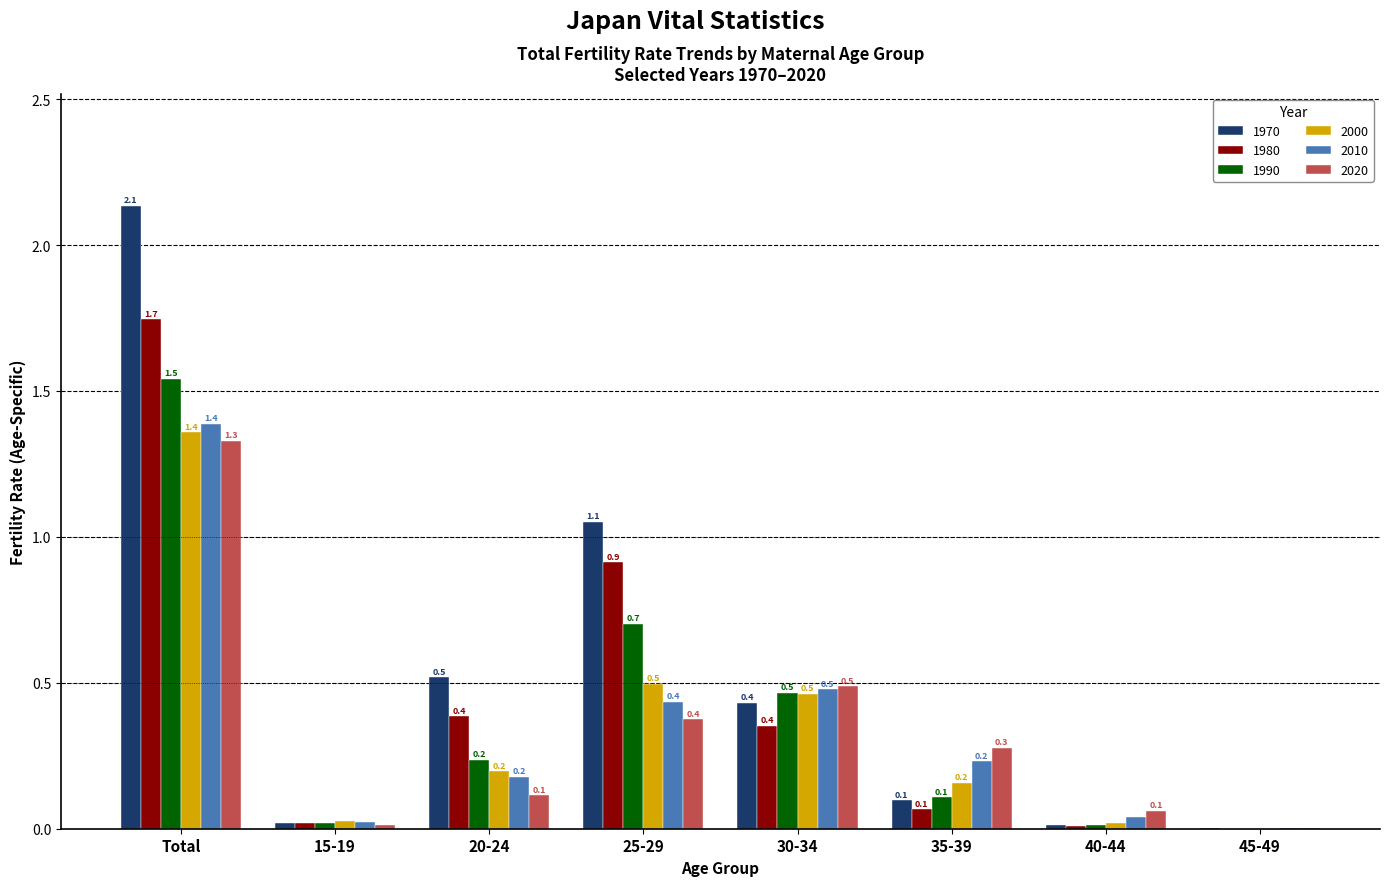

Which series has the largest total across all categories?

1970